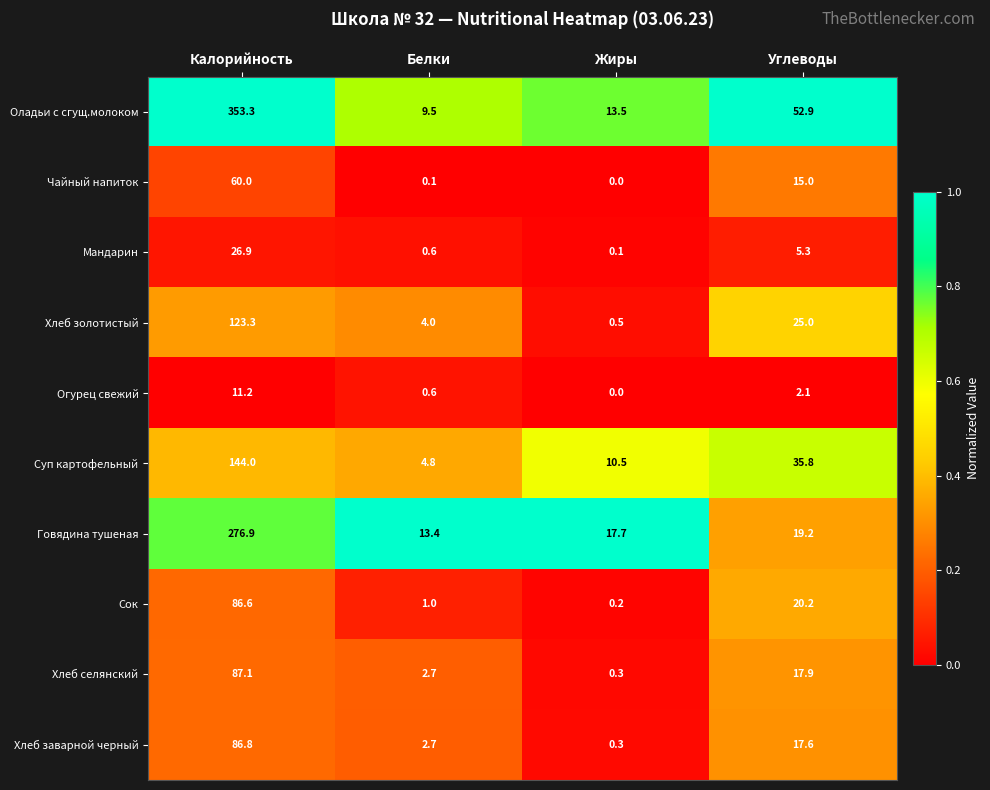

Where does the Оладьи с сгущ.молоком series first go above 52?

Калорийность